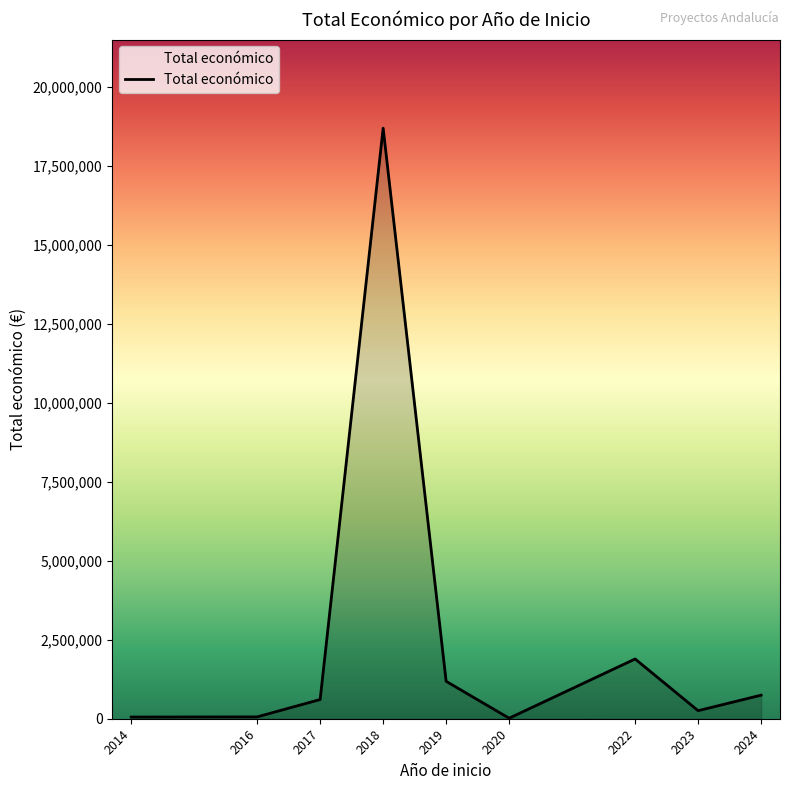

What is the sum of all values?

23514440